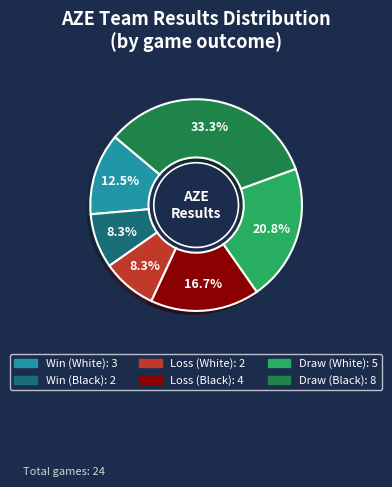

Does any single category account for the majority?

No